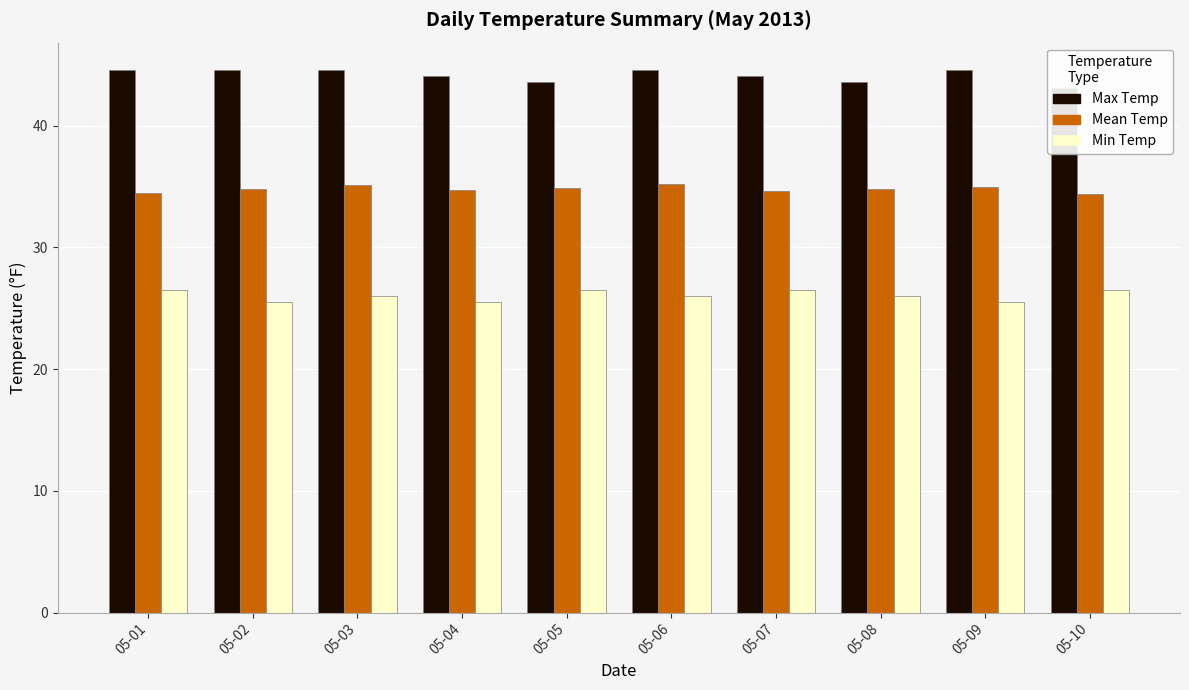

What is the difference between the highest and lowest values at 05-05?

17.1